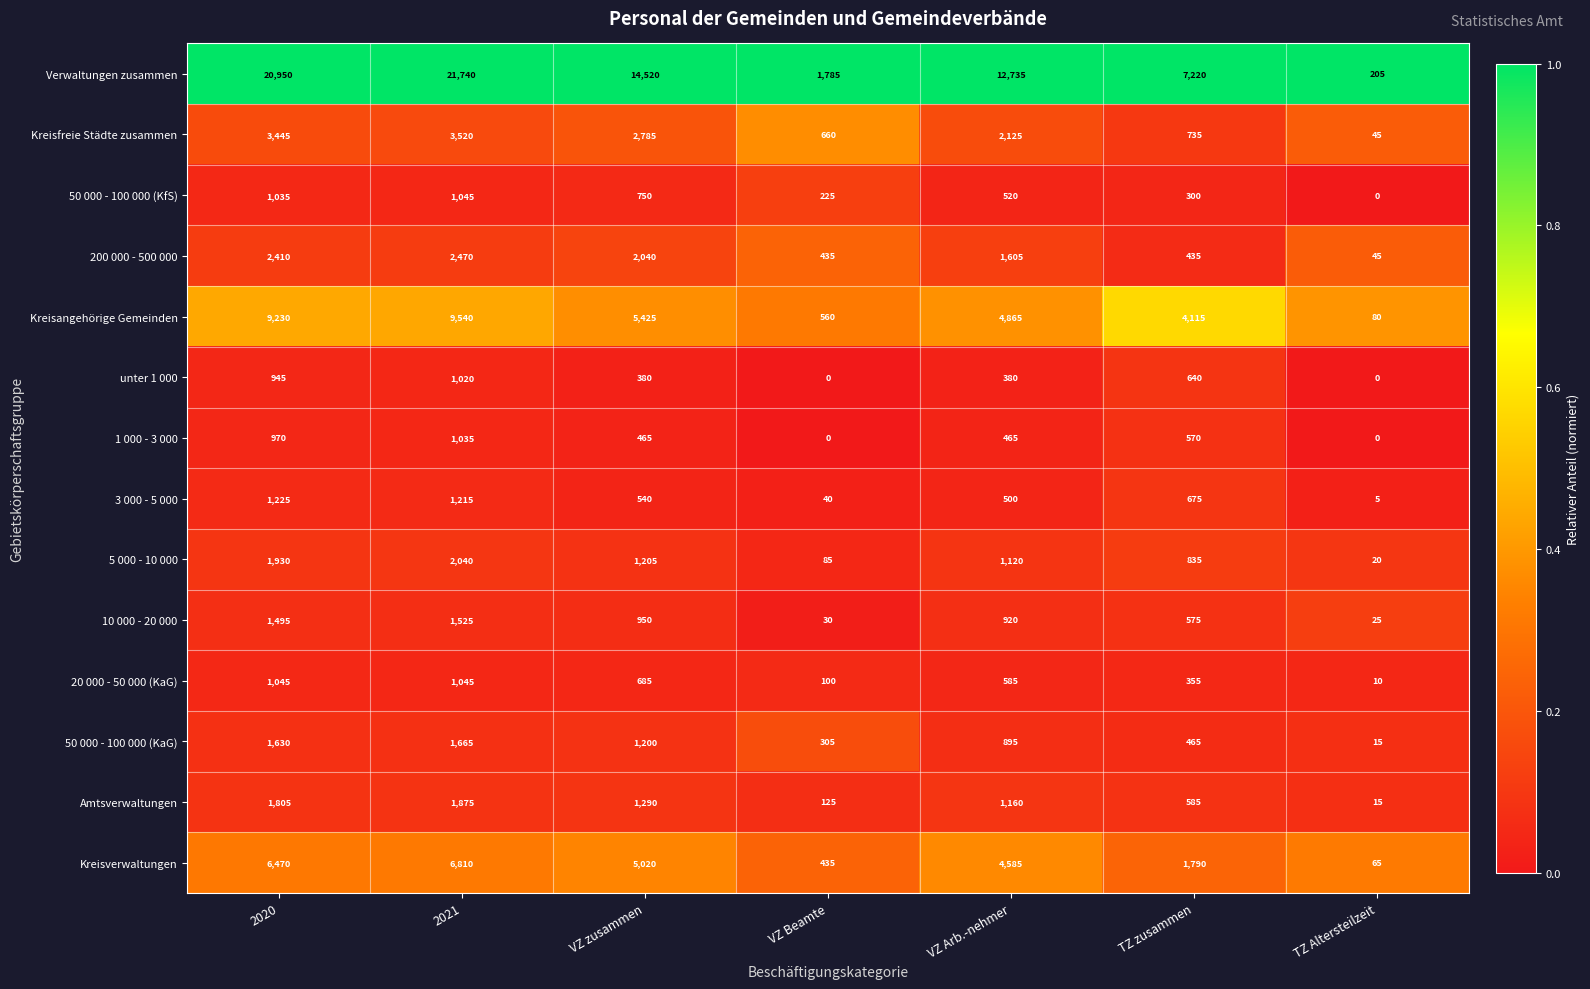

At which label is 3 000 - 5 000 closest to 615?

TZ zusammen